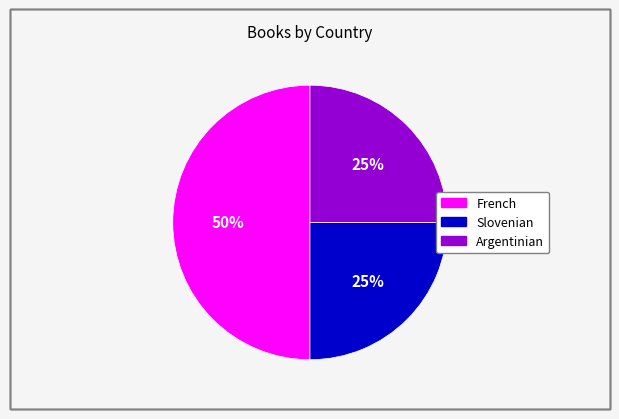

Combined, do French and Argentinian account for over 50%?

Yes